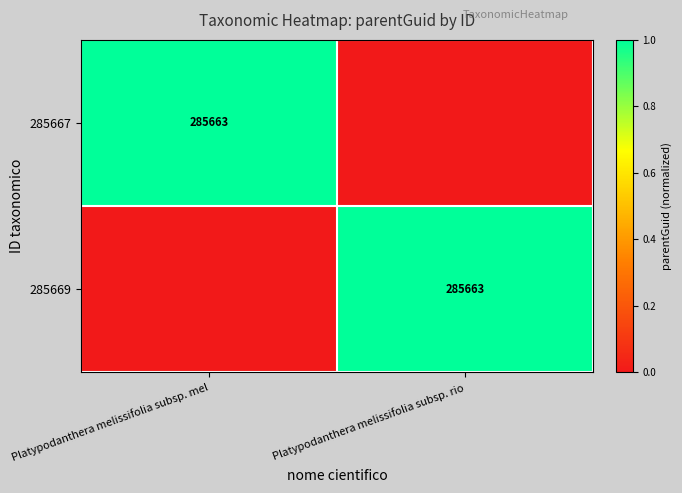

The value of 285669 at Platypodanthera melissifolia subsp. rio is 0. True or false?

False